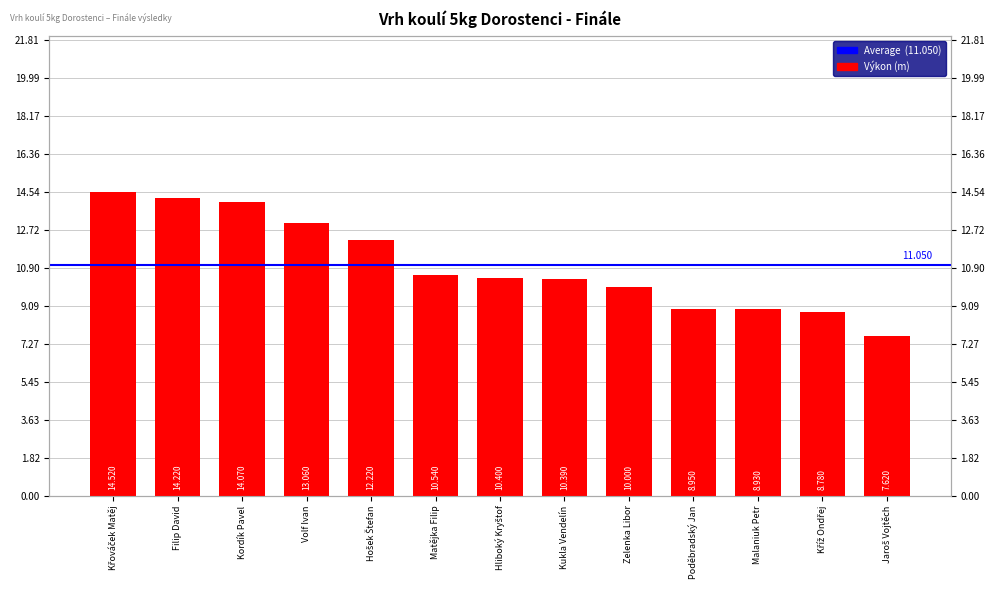

Reading left to right, transcribe all the data shown in this chart.

Křováček Matěj=14.5	Filip David=14.2	Kordík Pavel=14.1	Volf Ivan=13.1	Hošek Štefan=12.2	Matějka Filip=10.5	Hliboký Kryštof=10.4	Kukla Vendelín=10.4	Zelenka Libor=10.0	Poděbradský Jan=8.9	Malaniuk Petr=8.9	Kříž Ondřej=8.8	Jaroš Vojtěch=7.6